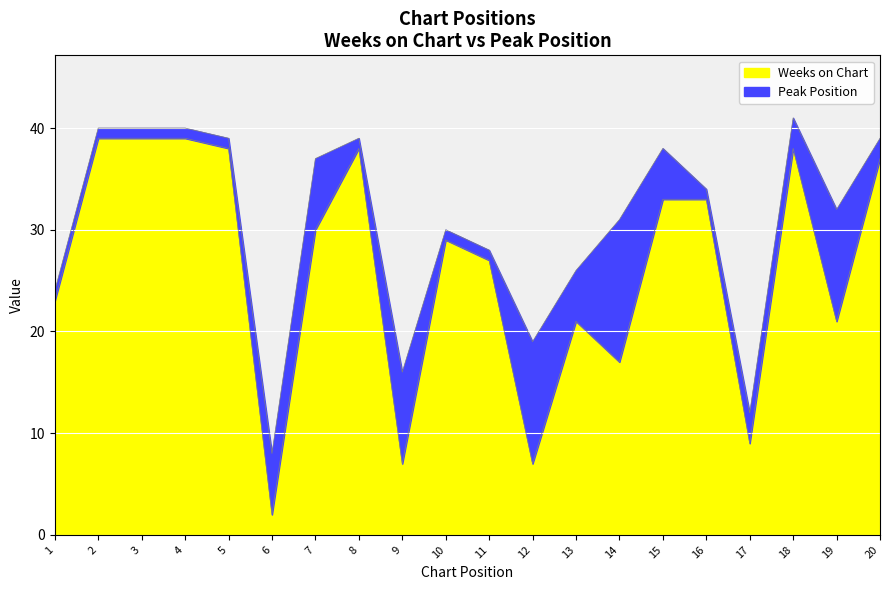

How many lines are shown in the chart?

2